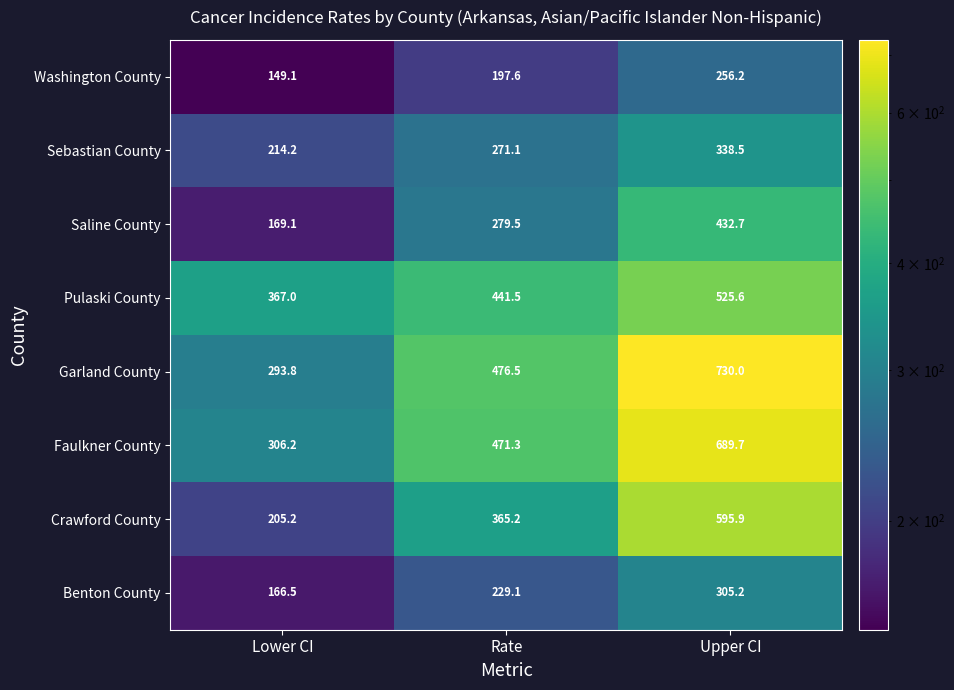

Between Lower CI and Upper CI, which series saw the biggest shift?

Garland County